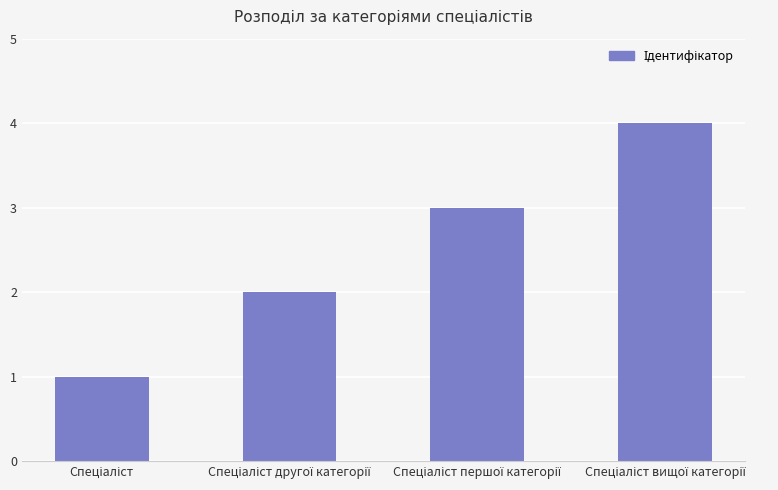

What is the value of the 4th bar from the left?

4